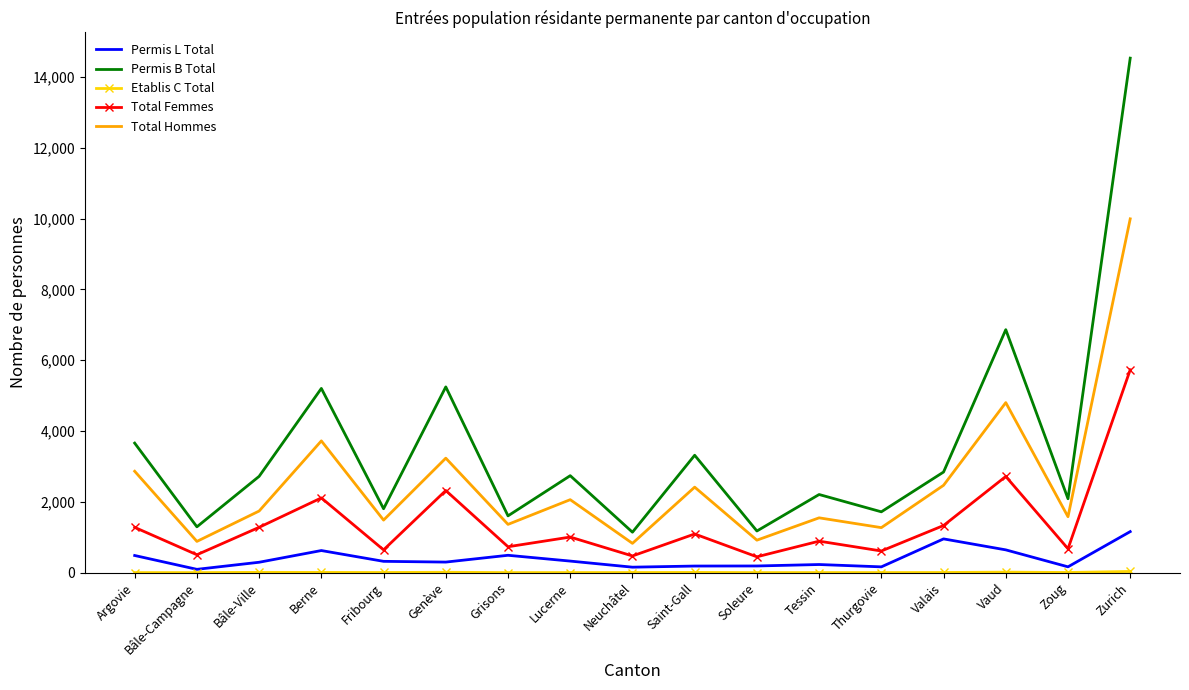

True or false: Permis B Total has more than 0 points higher than both neighbors.

True